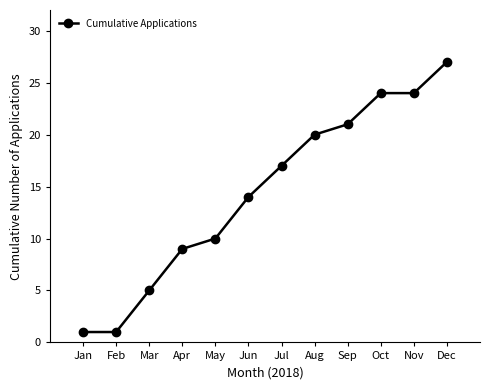

What is the change in value from Jan to Dec?

+26